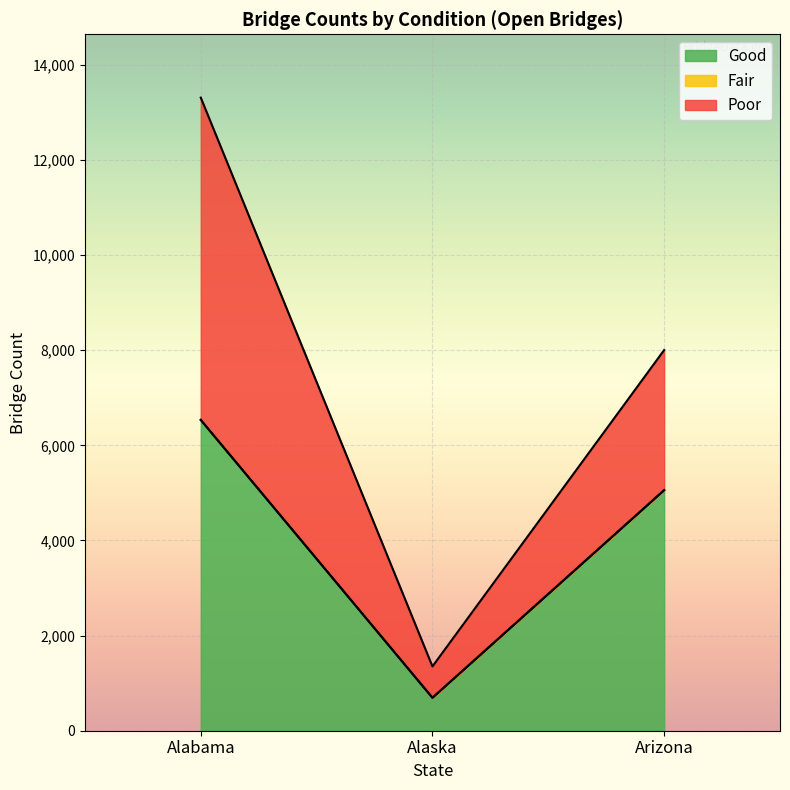

The Poor series shows 50 at Arizona Posted. True or false?

False